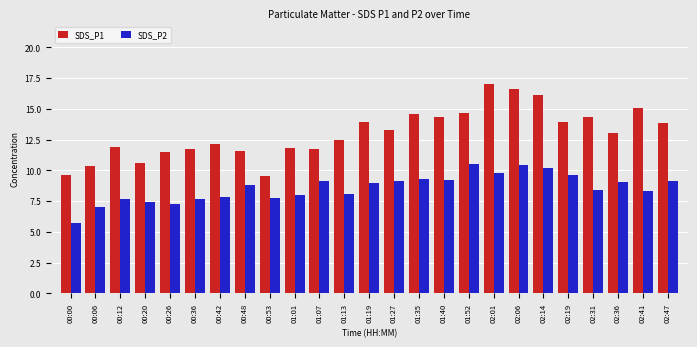

What position from the right is 01:13?

14